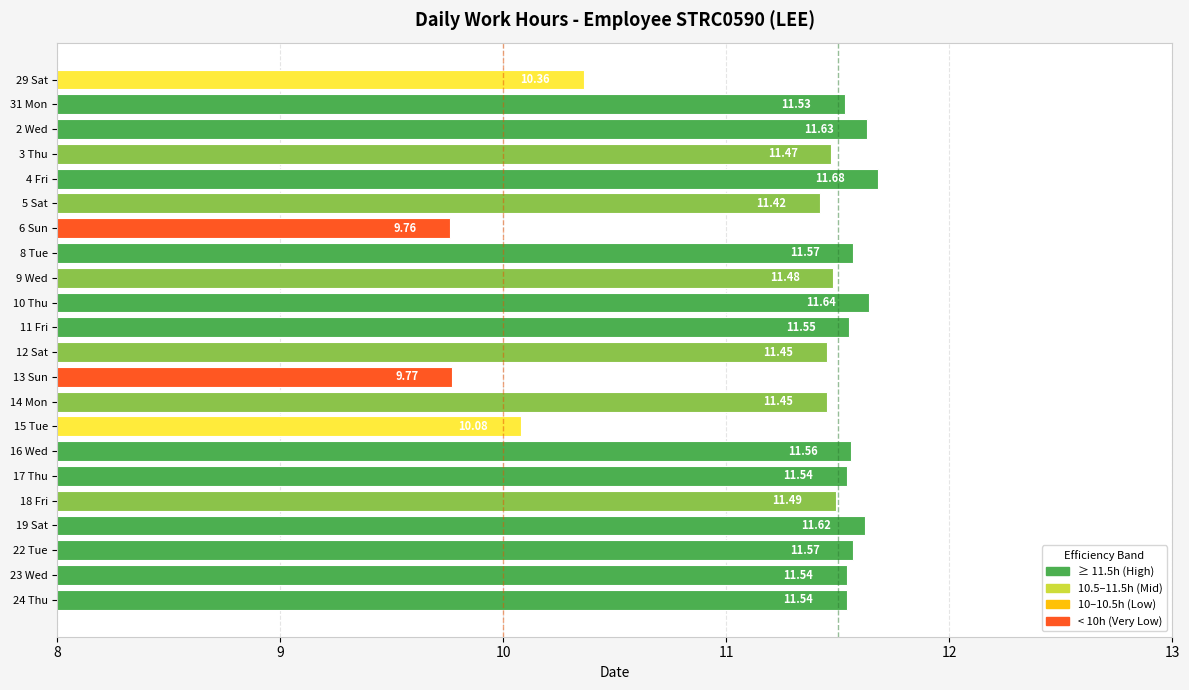

What is the sum of the values at 2 Wed and 17 Thu?

23.2